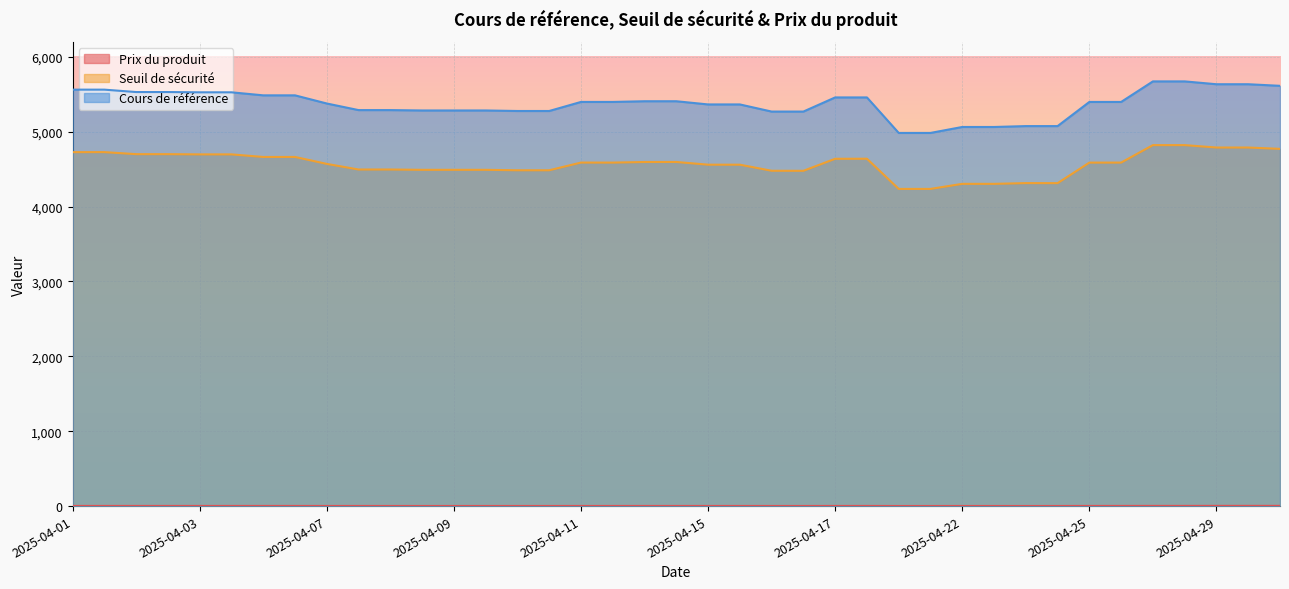

True or false: Cours de référence and Seuil de sécurité intersect in this chart.

False